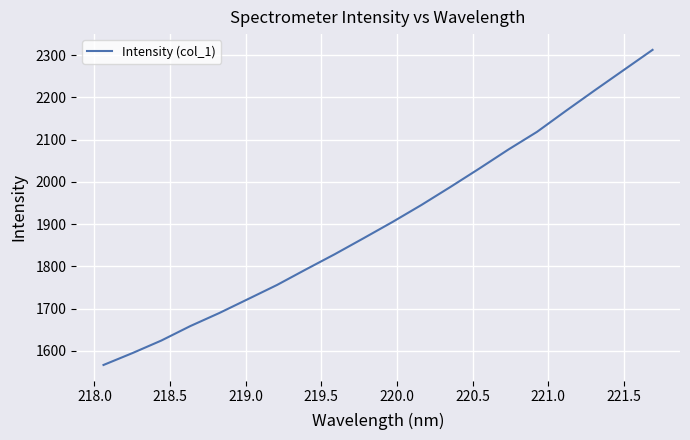

What is the greatest value displayed?

2312.8